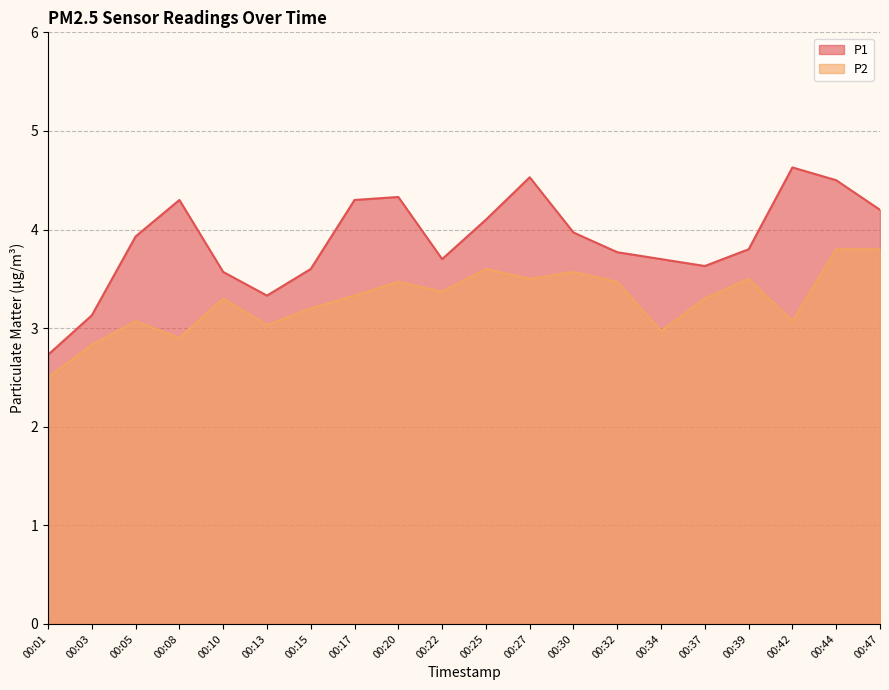

Reading left to right, extract all data points from this chart.

P1: 2.7	3.1	3.9	4.3	3.6	3.3	3.6	4.3	4.3	3.7	4.1	4.5	4.0	3.8	3.7	3.6	3.8	4.6	4.5	4.2
P2: 2.5	2.8	3.1	2.9	3.3	3.0	3.2	3.3	3.5	3.4	3.6	3.5	3.6	3.5	3.0	3.3	3.5	3.1	3.8	3.8